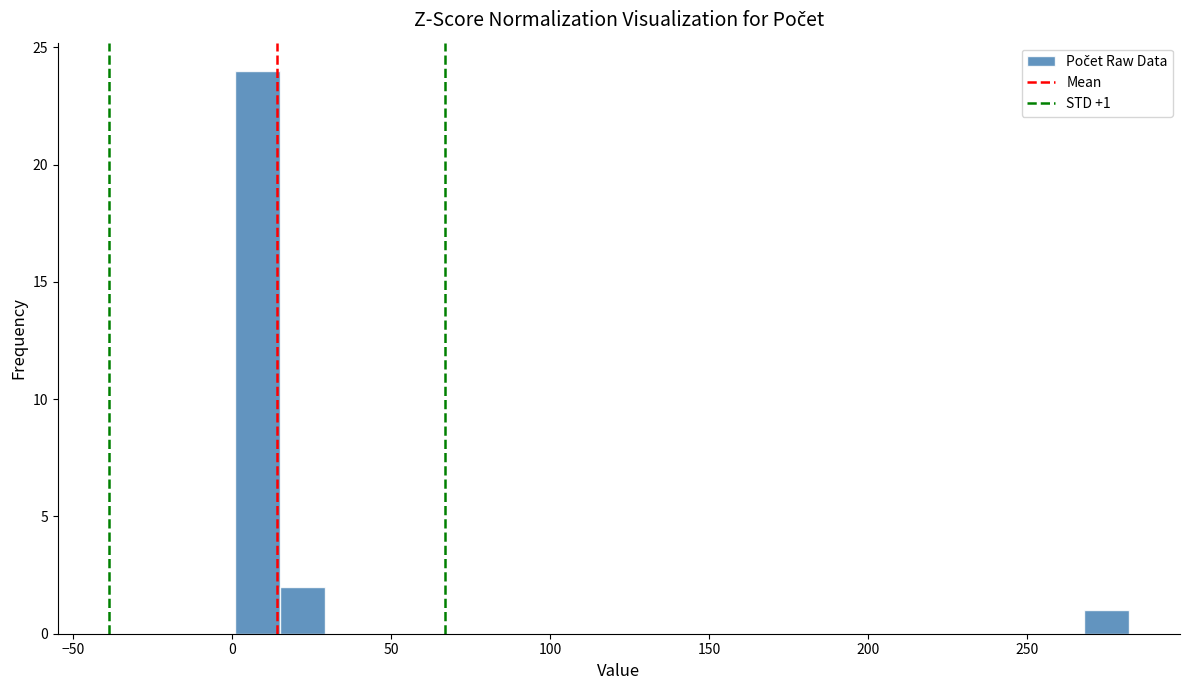

Read against the x-axis, roughly where is the centre of the tallest bar?

10